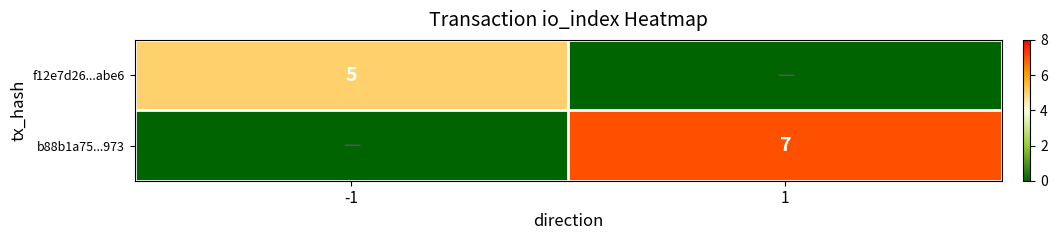

The value of f12e7d26...abe6 at -1 is 3. True or false?

False